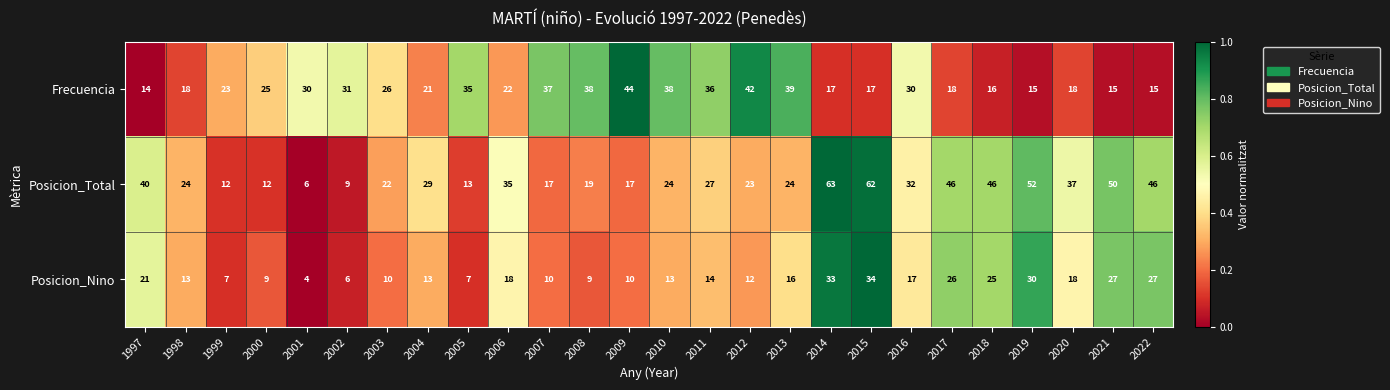

How many data points does each series have?

26